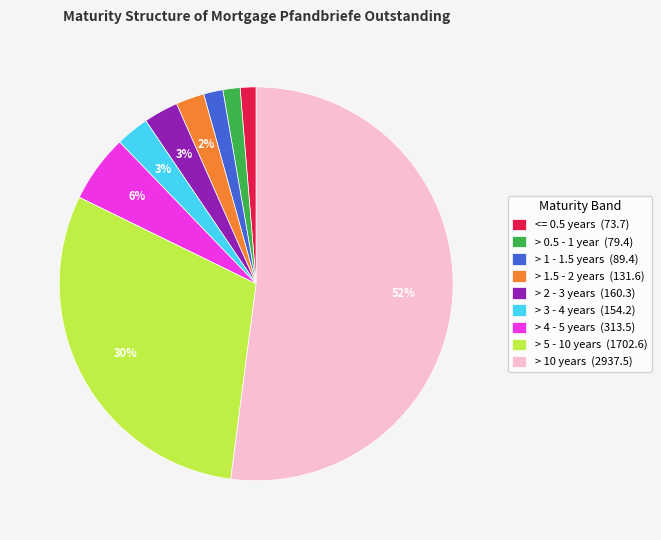

To the nearest percent, what percentage of the pie is <= 0.5 years (73.7)?

1%